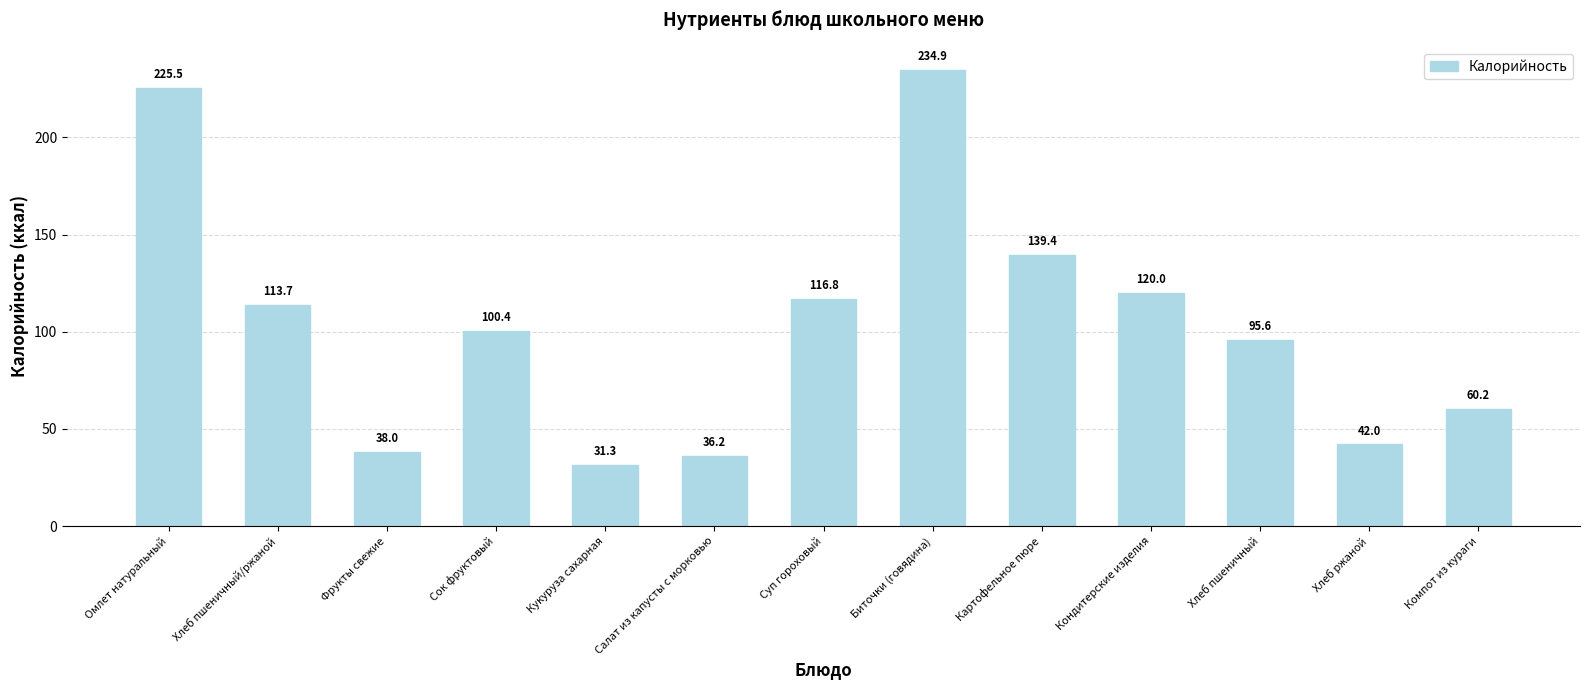

What value does the data have at Омлет натуральный?

225.5